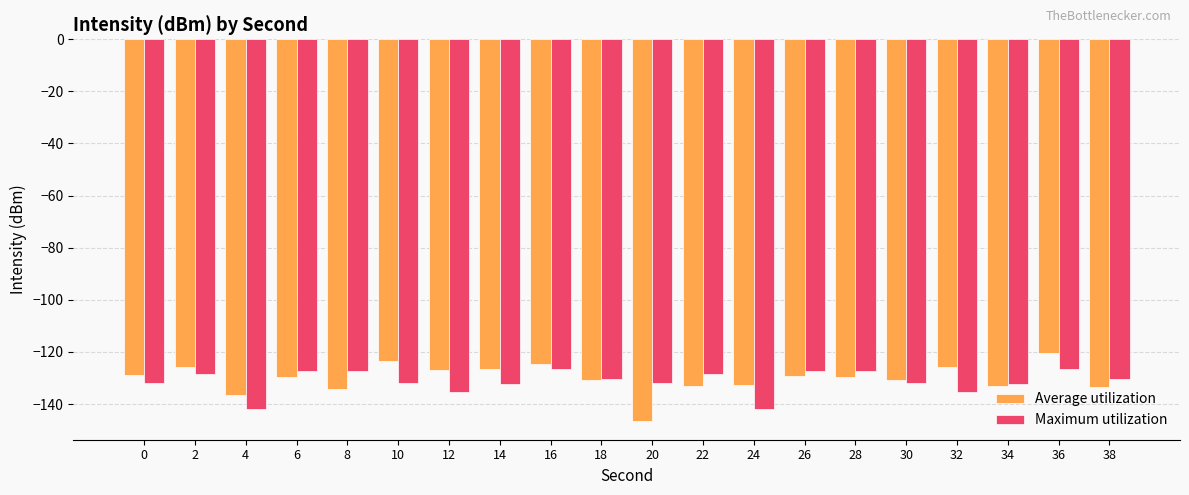

What is the difference between the highest and lowest values at 0?

2.8